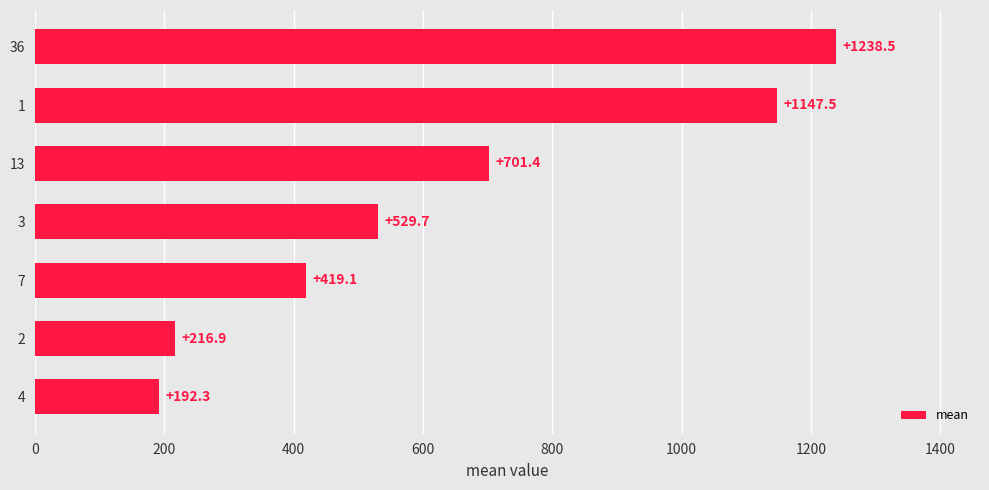

What is the sum of all values?

4445.4